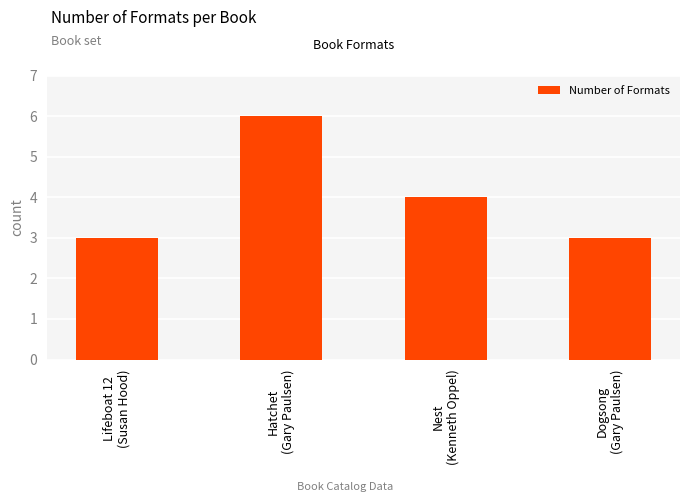

What is the ratio of the value at Hatchet
(Gary Paulsen) to the value at Nest
(Kenneth Oppel)?

1.5